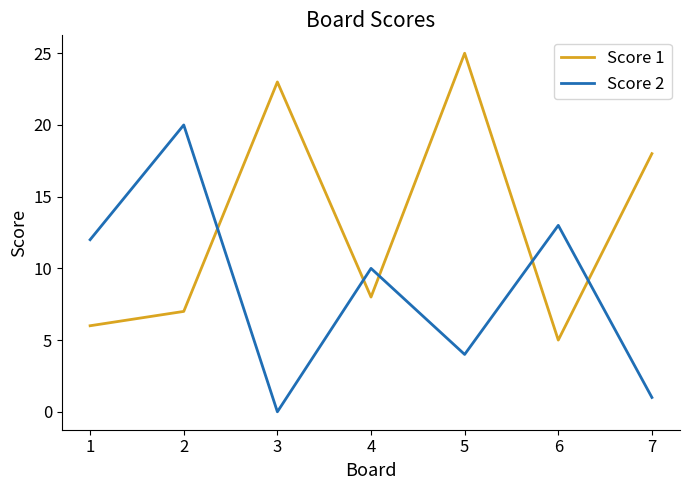

True or false: Score 2 has more than 1 points higher than both neighbors.

True